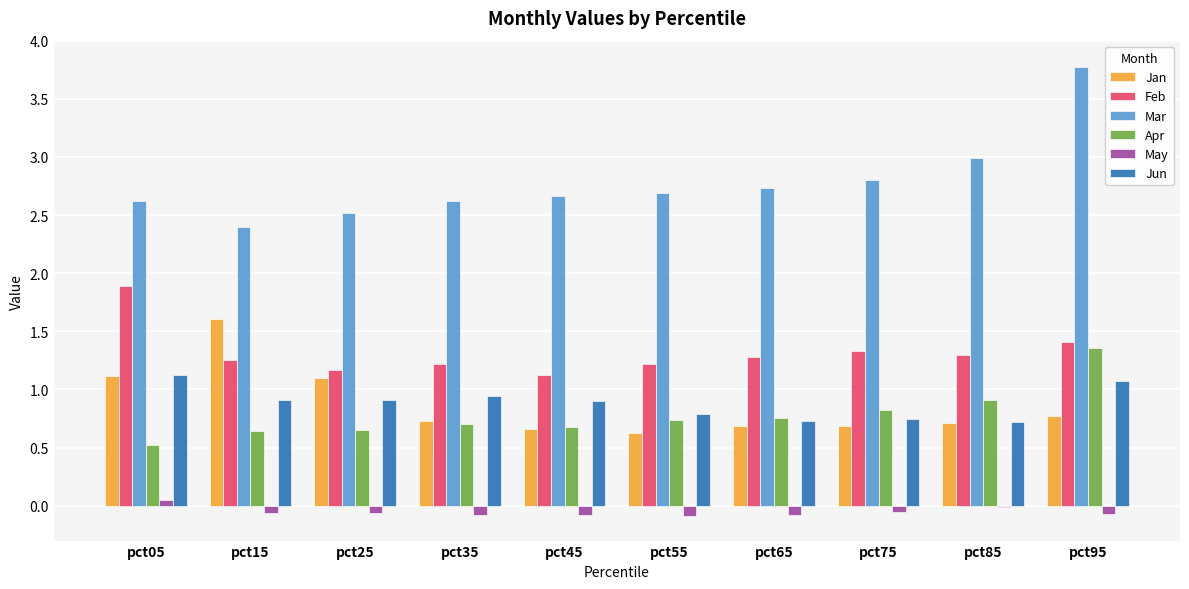

What is the highest value of the Jan series?

1.6